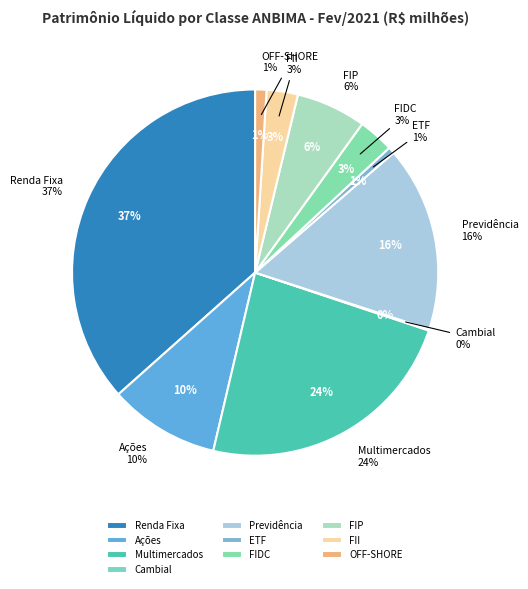

To the nearest percent, what percentage of the pie is FII?

3%